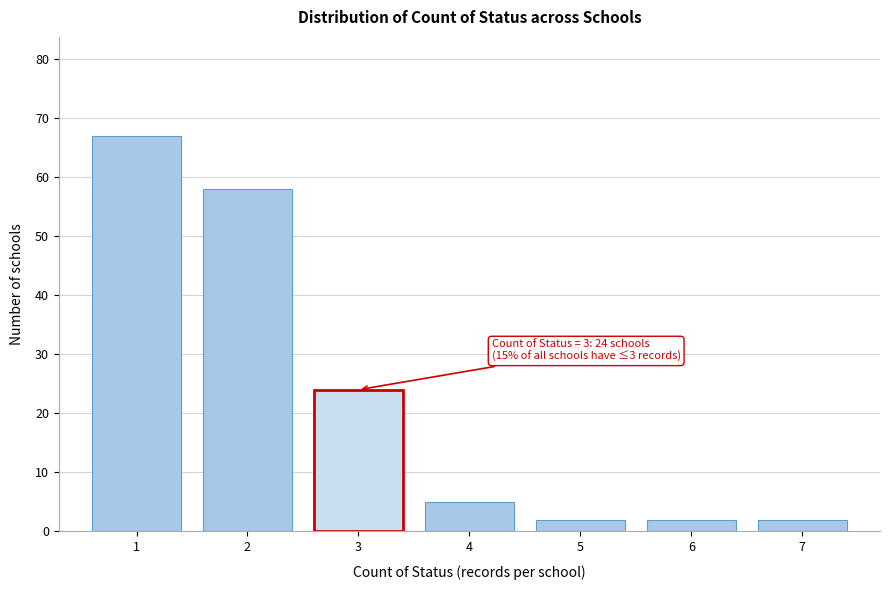

Reading left to right, transcribe all the data shown in this chart.

67	58	24	5	2	2	2